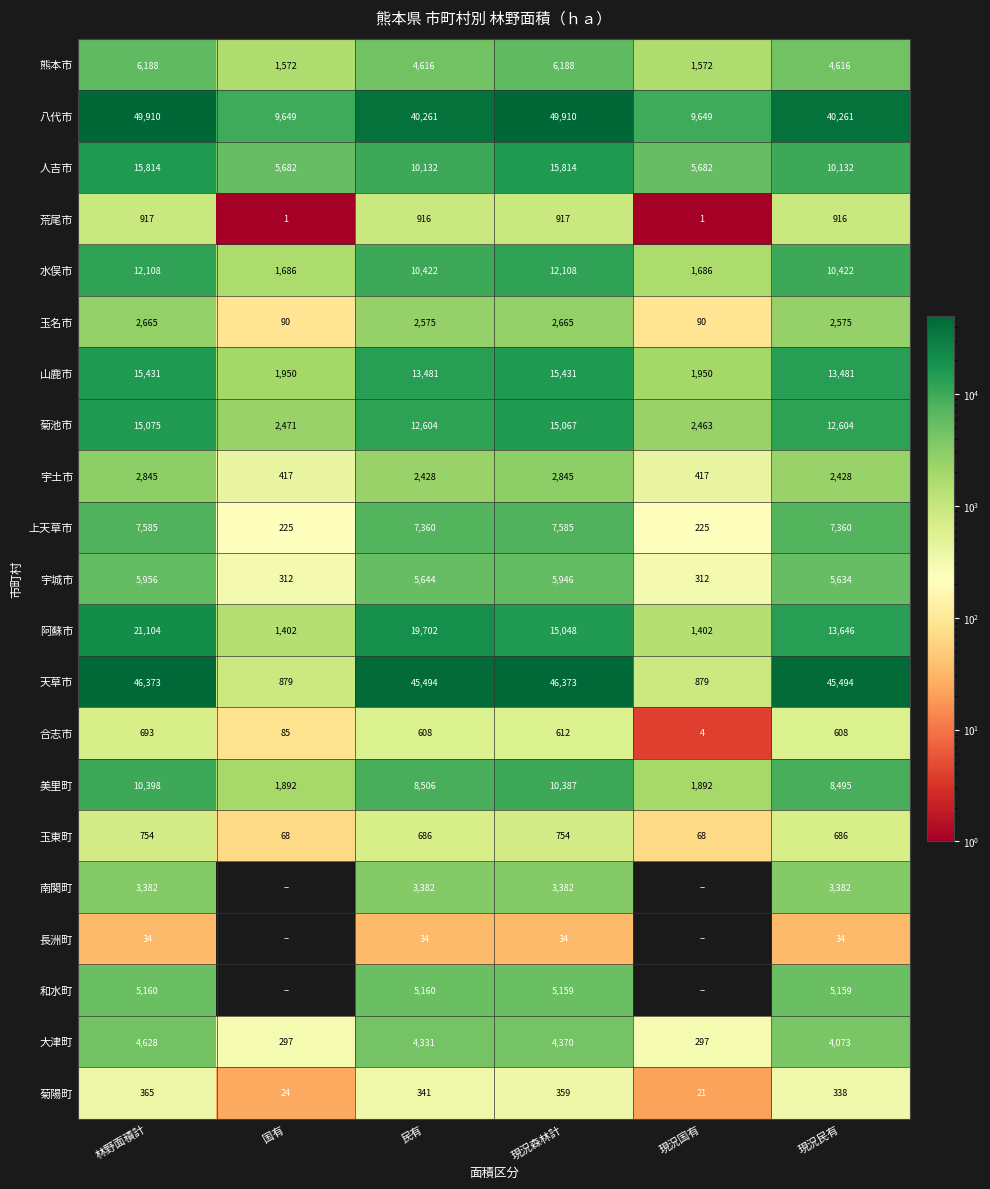

True or false: 玉名市 has a value of 90 at 国有.

True